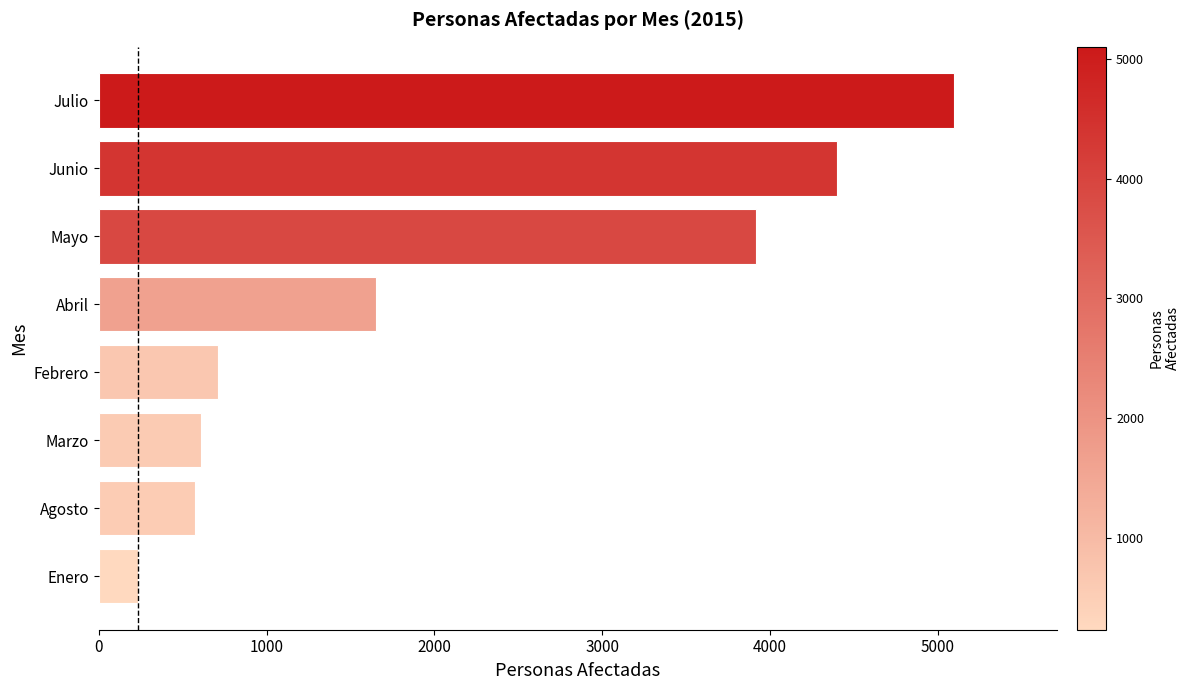

True or false: the data shows 5100 at Julio.

True